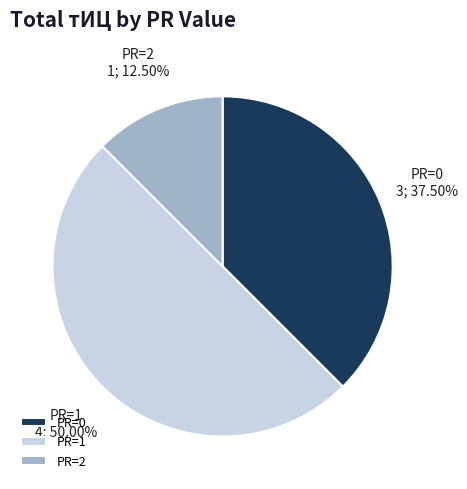

To the nearest percent, what is the average slice percentage?

33%